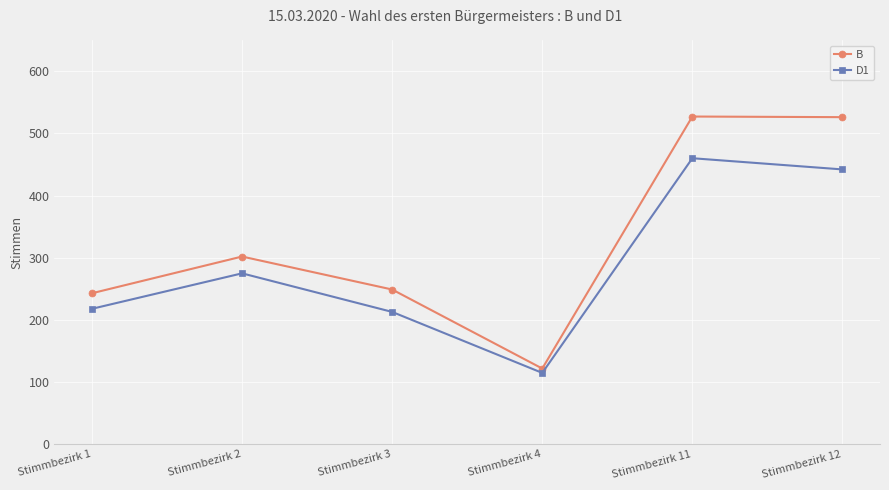

True or false: B and D1 cross at least once.

False